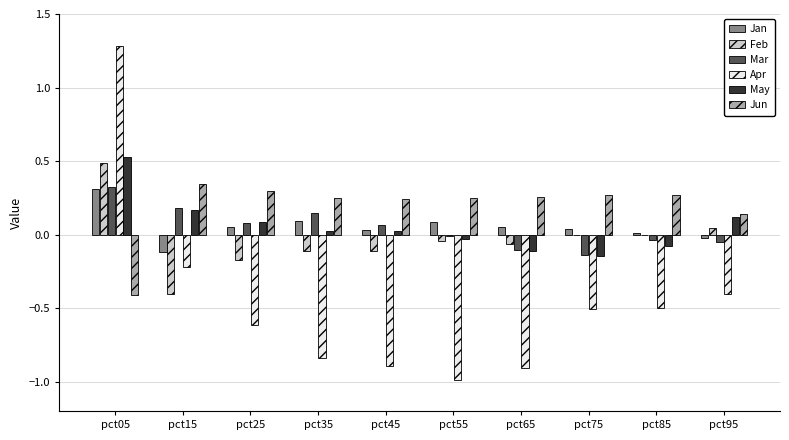

What is the sum of all Apr values?

-4.6